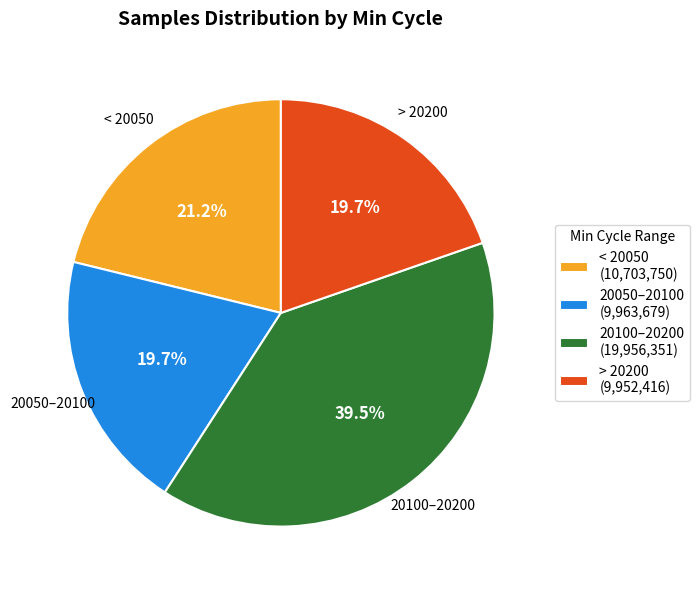

What percentage do 20100–20200 (19,956,351) and < 20050 (10,703,750) together represent?

60.6%